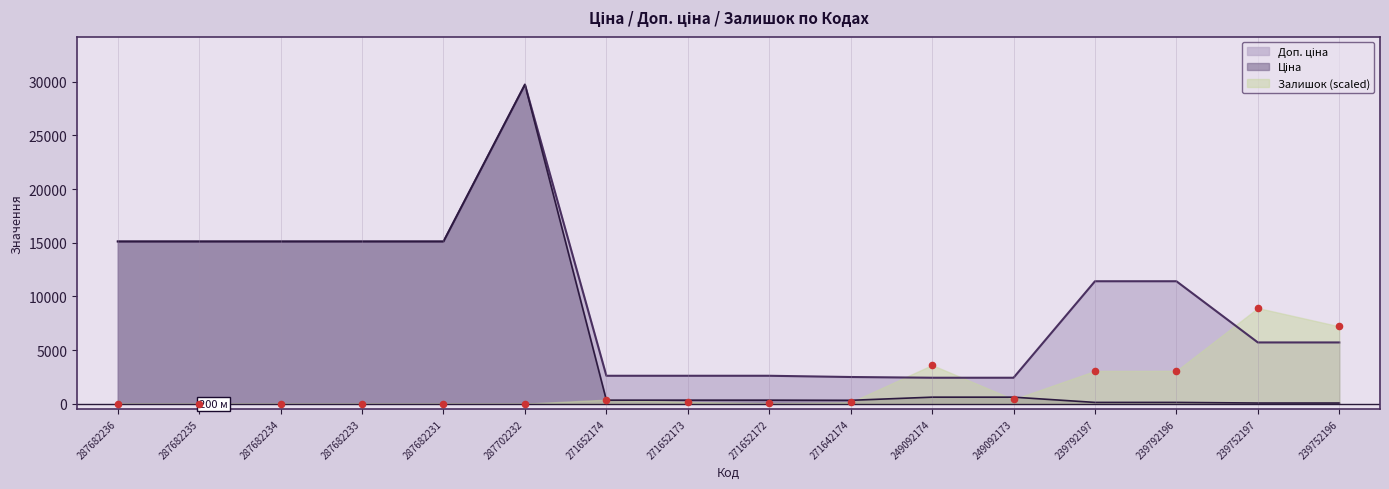

Which series reaches the maximum Y coordinate?

Ціна